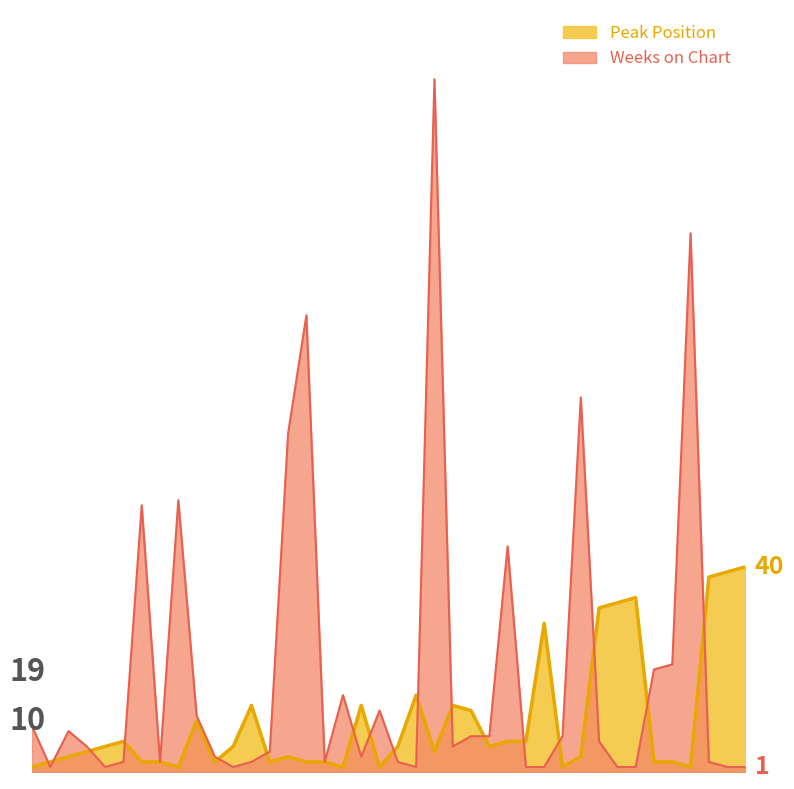

How many times do Weeks on Chart and Peak Position cross each other?

17